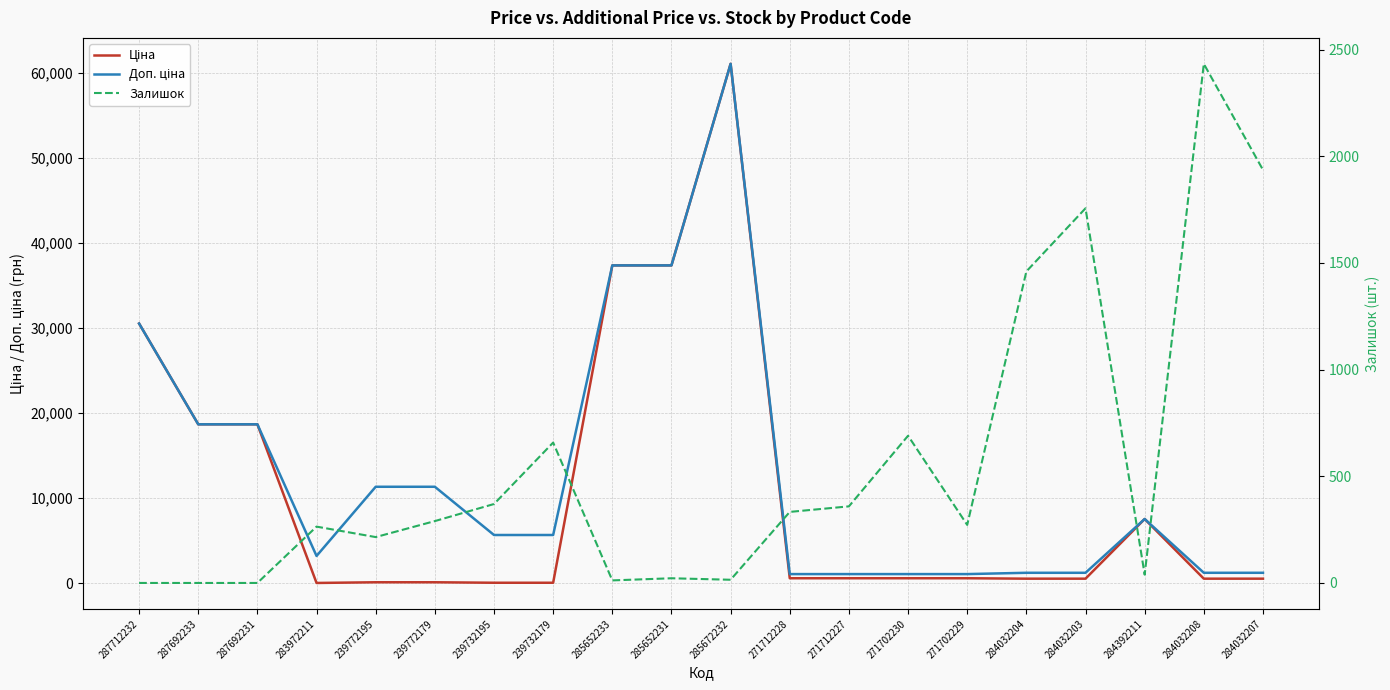

What is the difference between the highest and lowest values at 271702229?

802.5